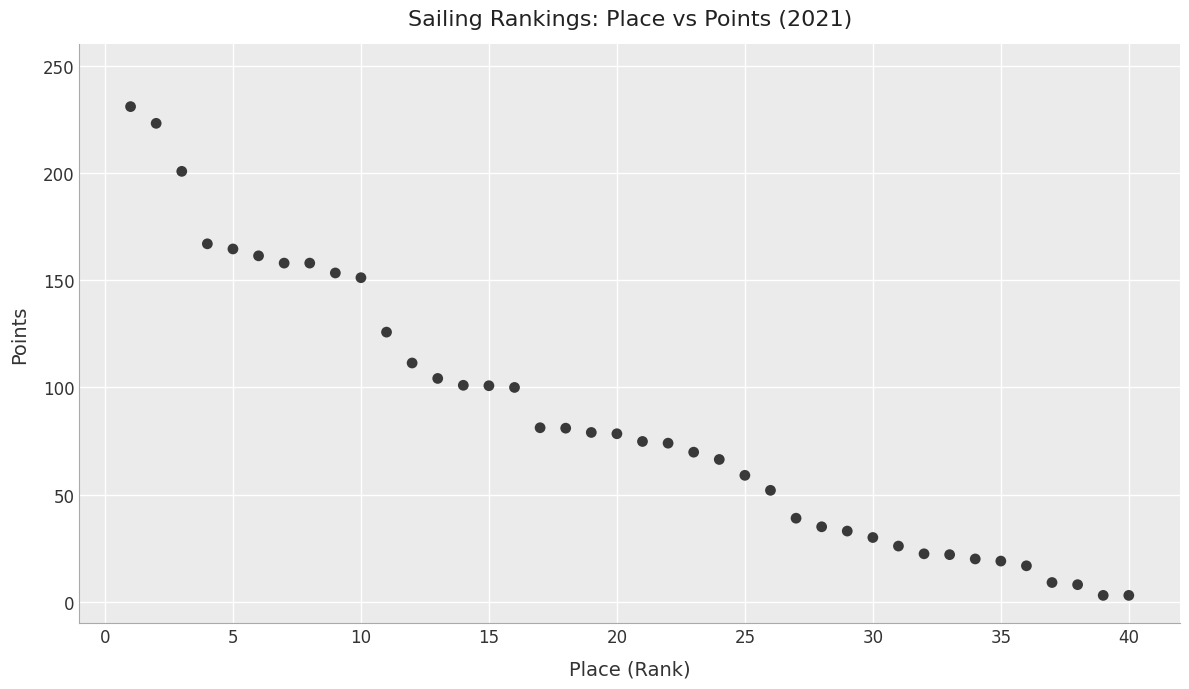

What is the range of X values (max minus min)?

39.0